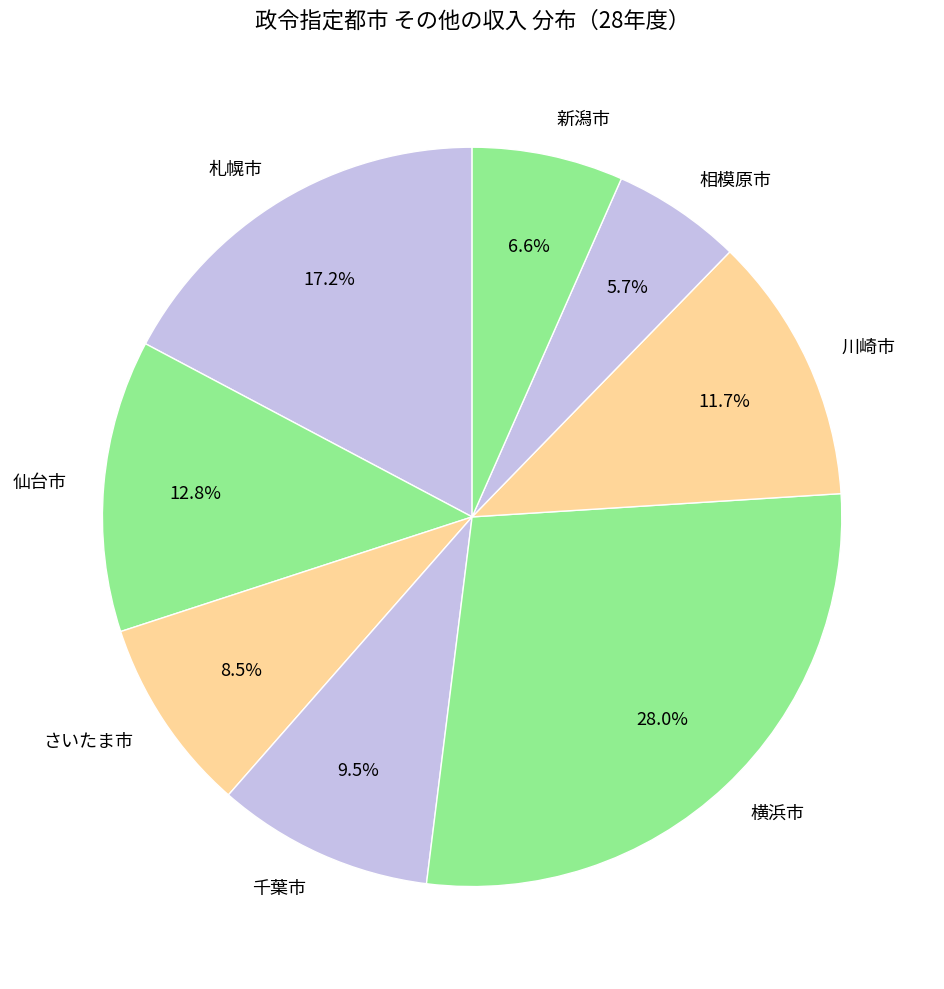

Which slice is the smallest?

相模原市